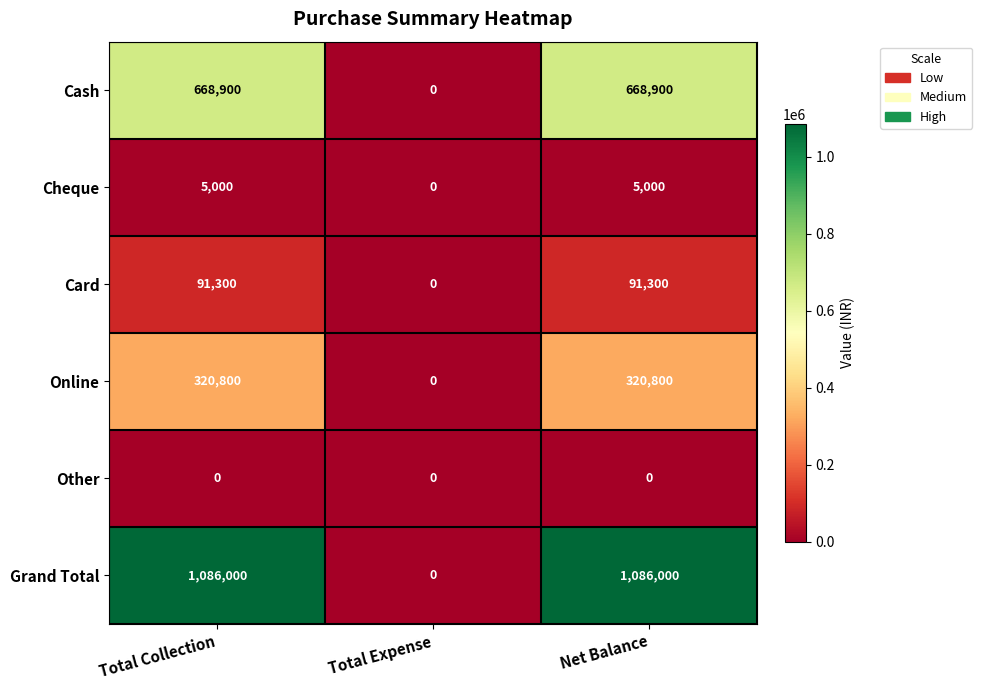

Reading left to right, list all the values displayed in this chart.

Cash: Total Collection=668900	Total Expense=0	Net Balance=668900
Cheque: Total Collection=5000	Total Expense=0	Net Balance=5000
Card: Total Collection=91300	Total Expense=0	Net Balance=91300
Online: Total Collection=320800	Total Expense=0	Net Balance=320800
Other: Total Collection=0	Total Expense=0	Net Balance=0
Grand Total: Total Collection=1086000	Total Expense=0	Net Balance=1086000